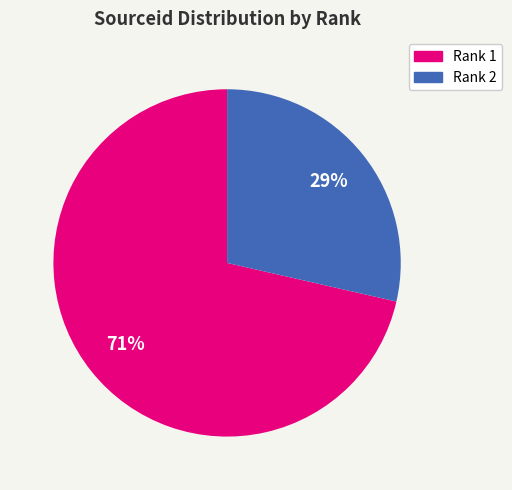

Is the sum of Rank 1 and Rank 2 greater than half?

Yes